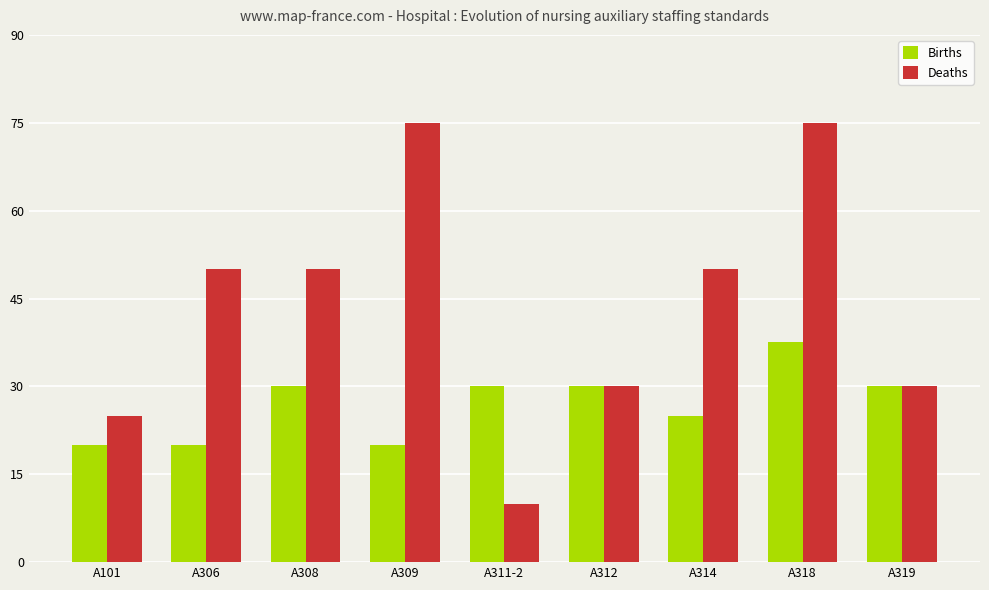

What is the approximate value of Births at A306?

20.0